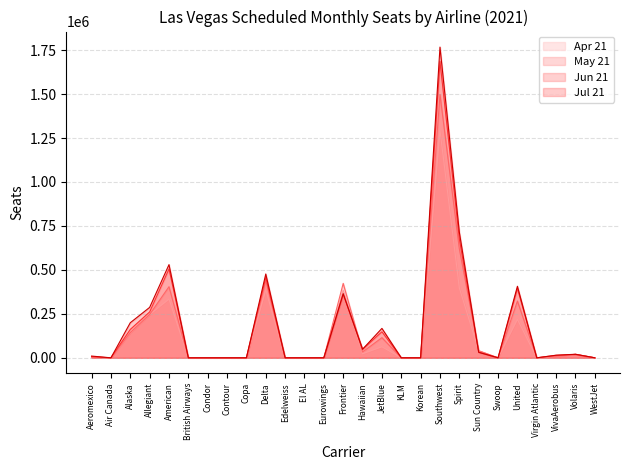

At how many categories does at least one series exceed 123962?

9